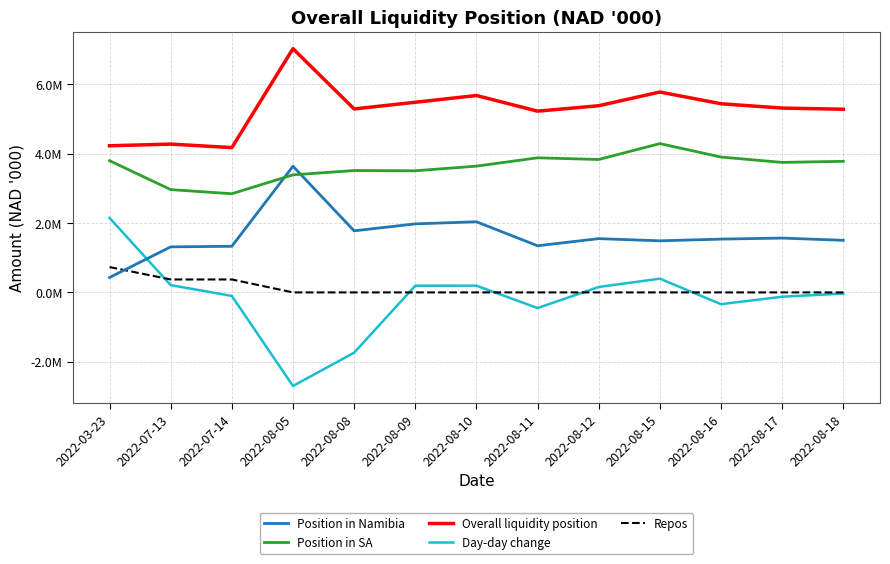

At which category is the sum across all series the highest?

2022-08-15